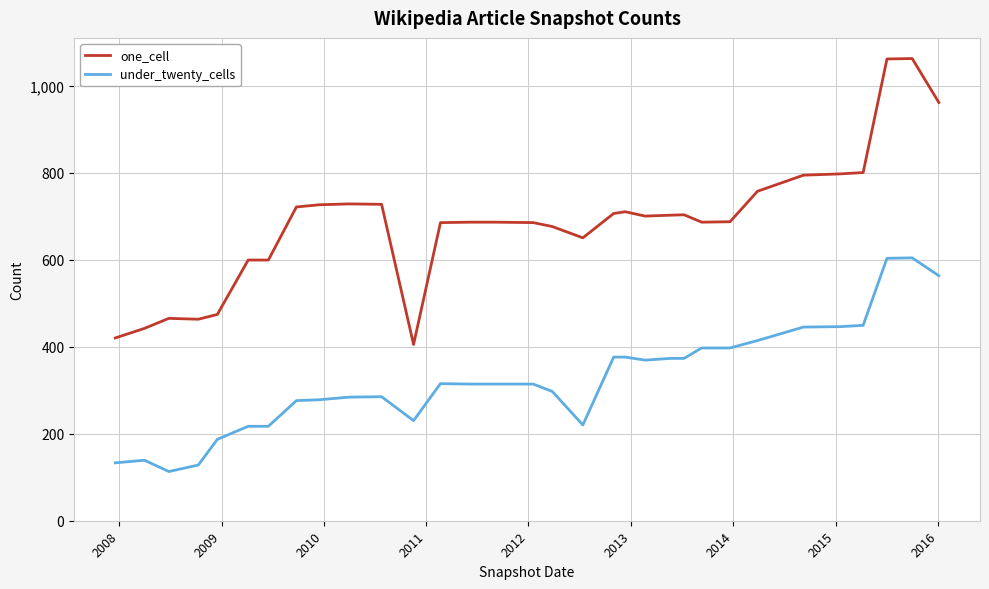

How many lines are shown in the chart?

2